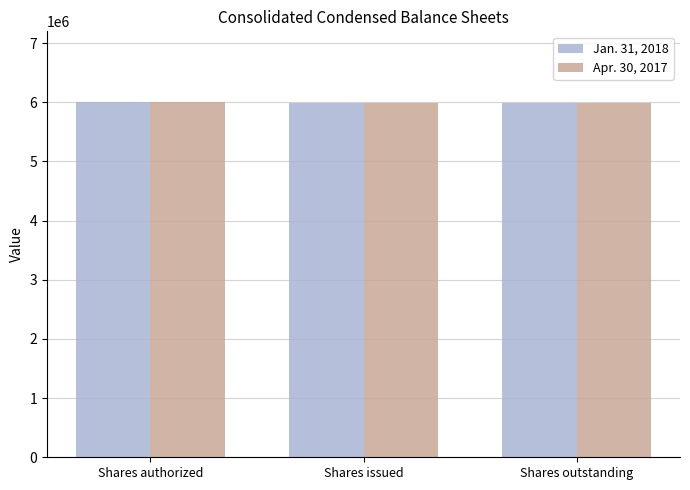

Is it true that Jan. 31, 2018 equals 5995750 at Shares outstanding?

True